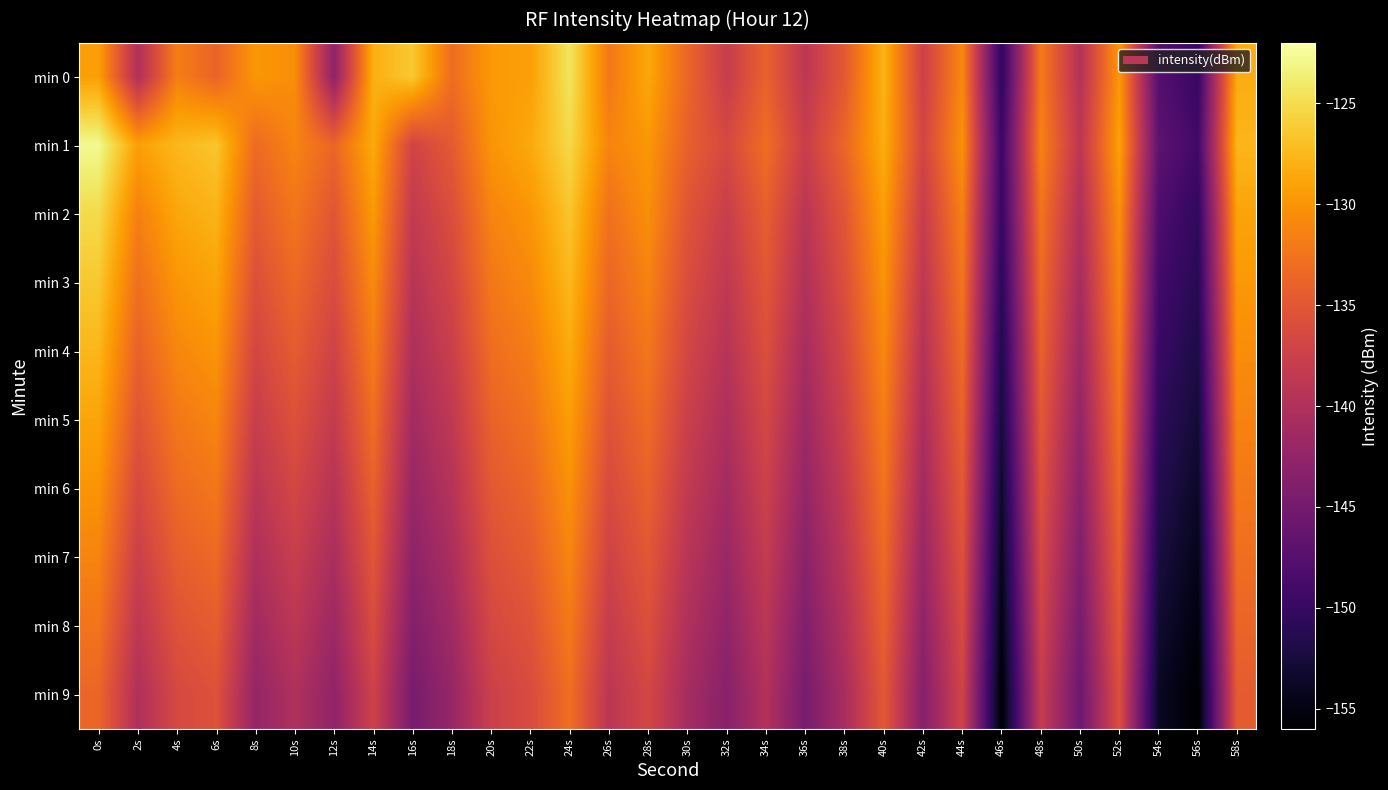

At how many categories does at least one series exceed -127?

4